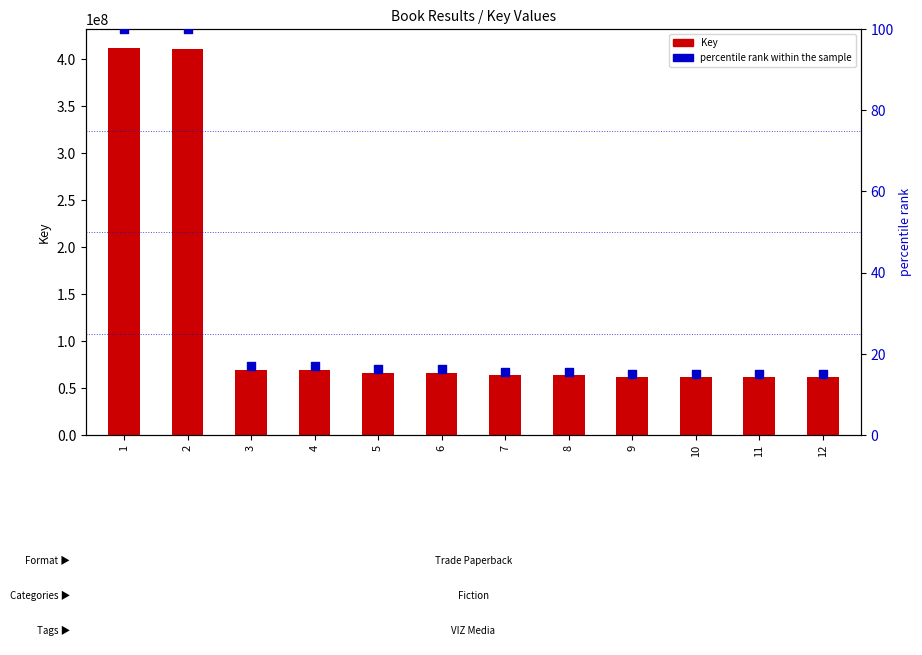

At which category is the sum across all series the highest?

1